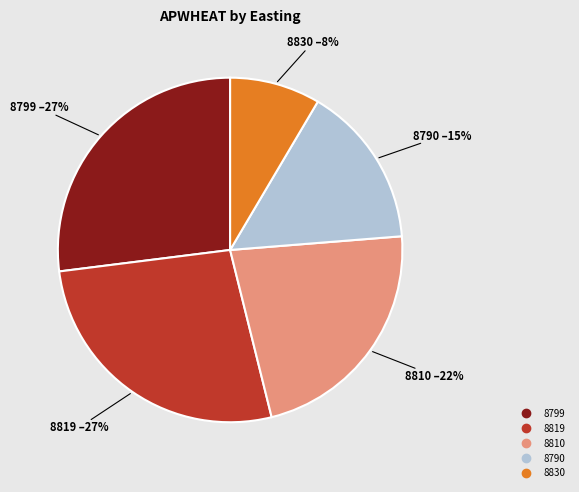

Is there any slice that represents more than half of the pie?

No